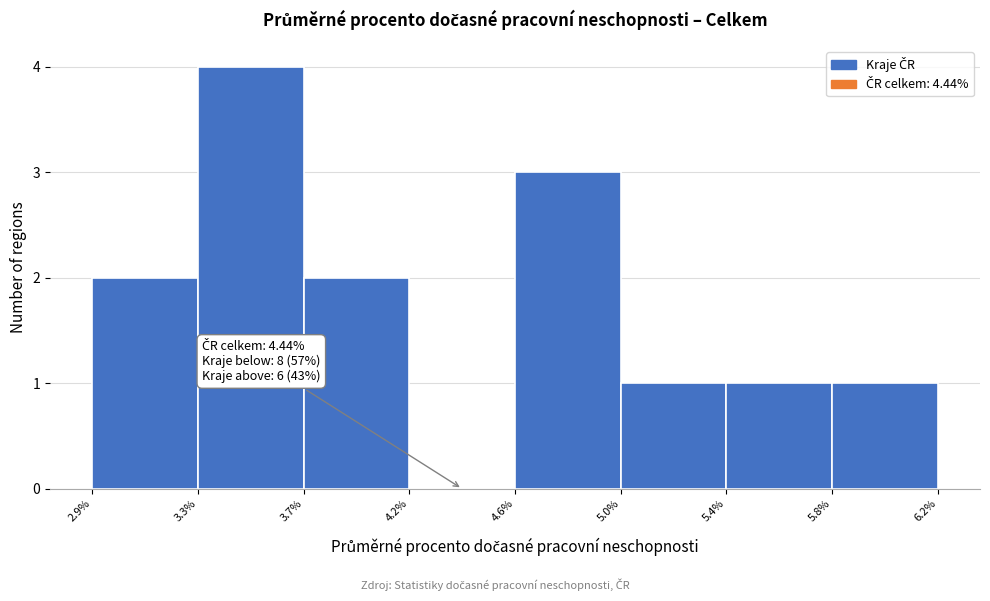

Reading left to right, transcribe all the data shown in this chart.

2.9%=2	3.3%=4	3.7%=2	4.2%=0	4.6%=3	5.0%=1	5.4%=1	5.8%=1